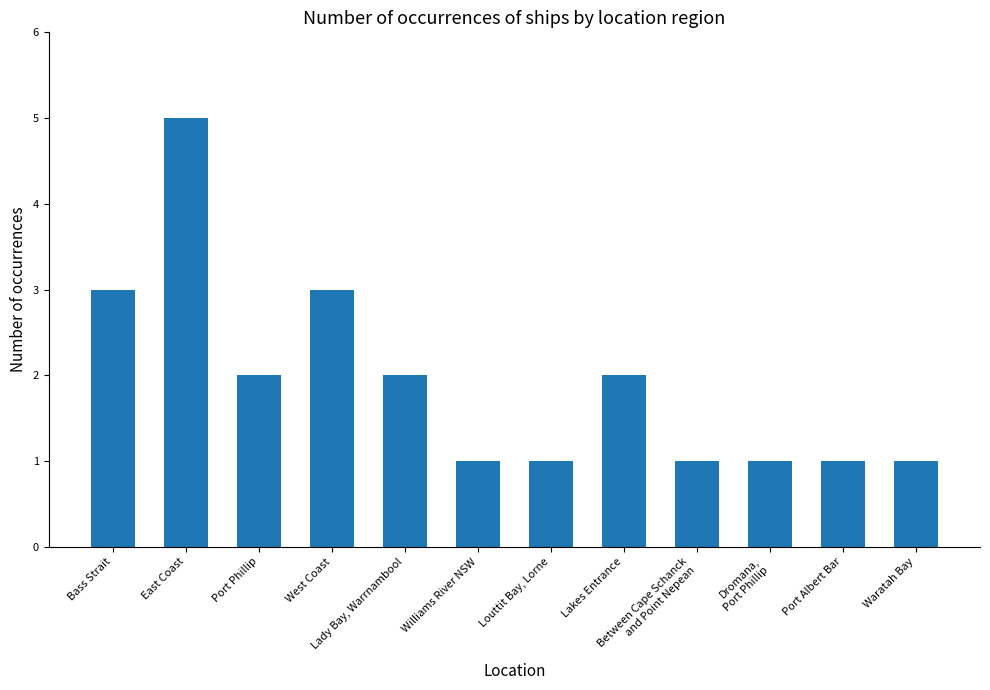

Is it true that the value at Port Phillip is 3?

False